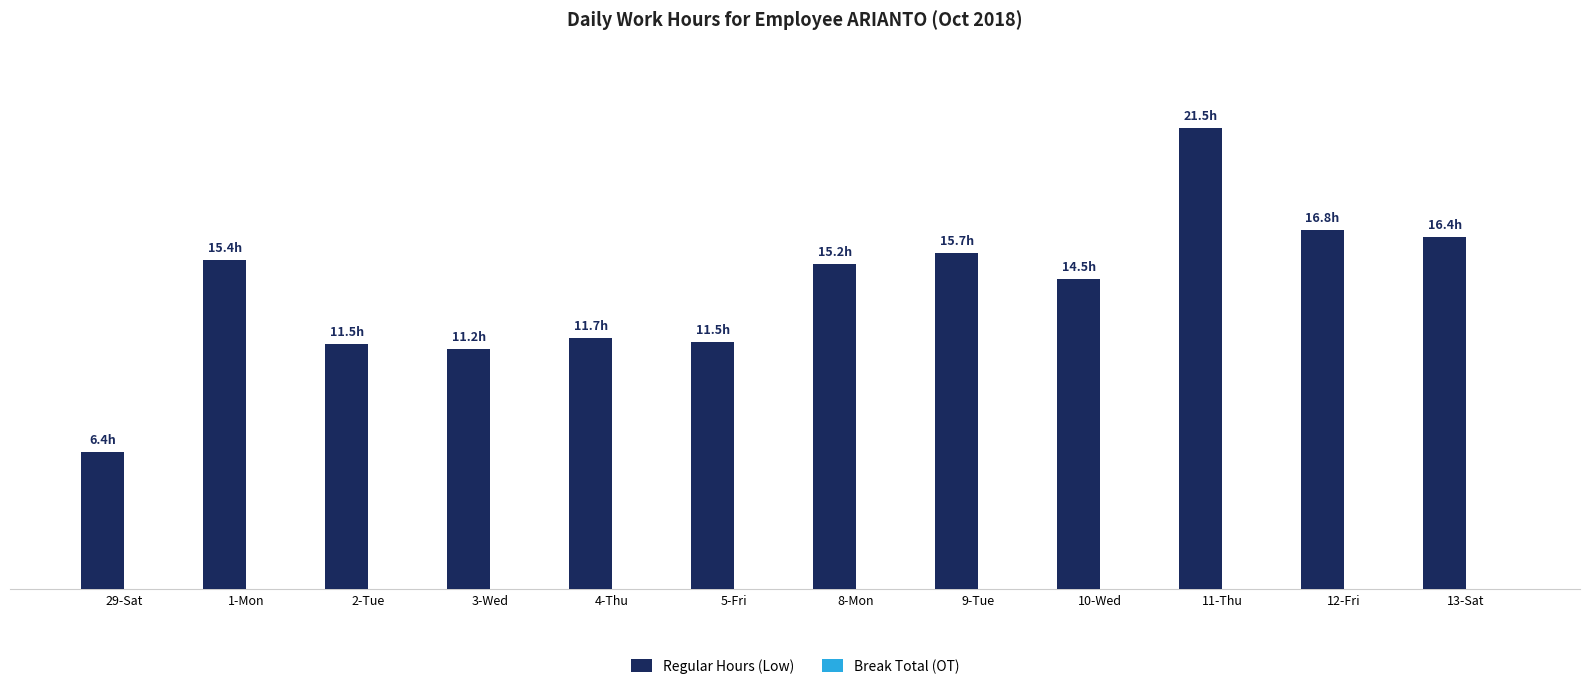

What position from the right is 8-Mon?

6